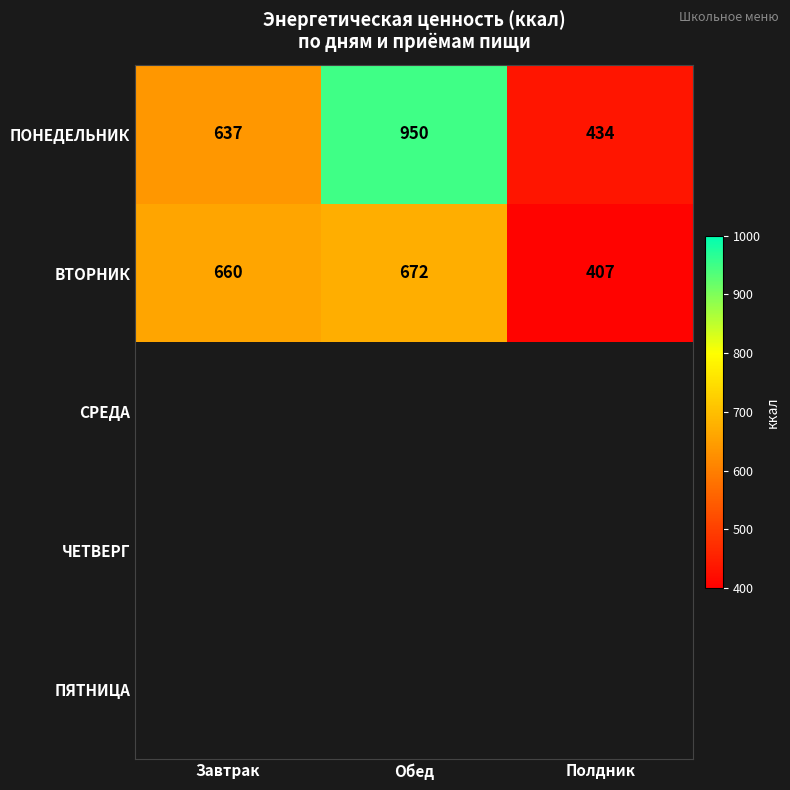

True or false: ВТОРНИК has a value of 540 at Полдник.

False